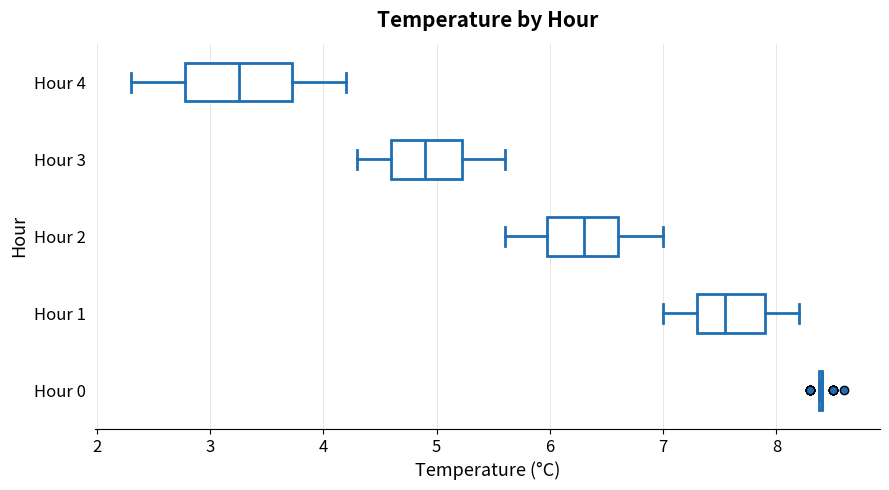

Comparing the boxes themselves (not the whiskers), which one is the widest?

Hour 4